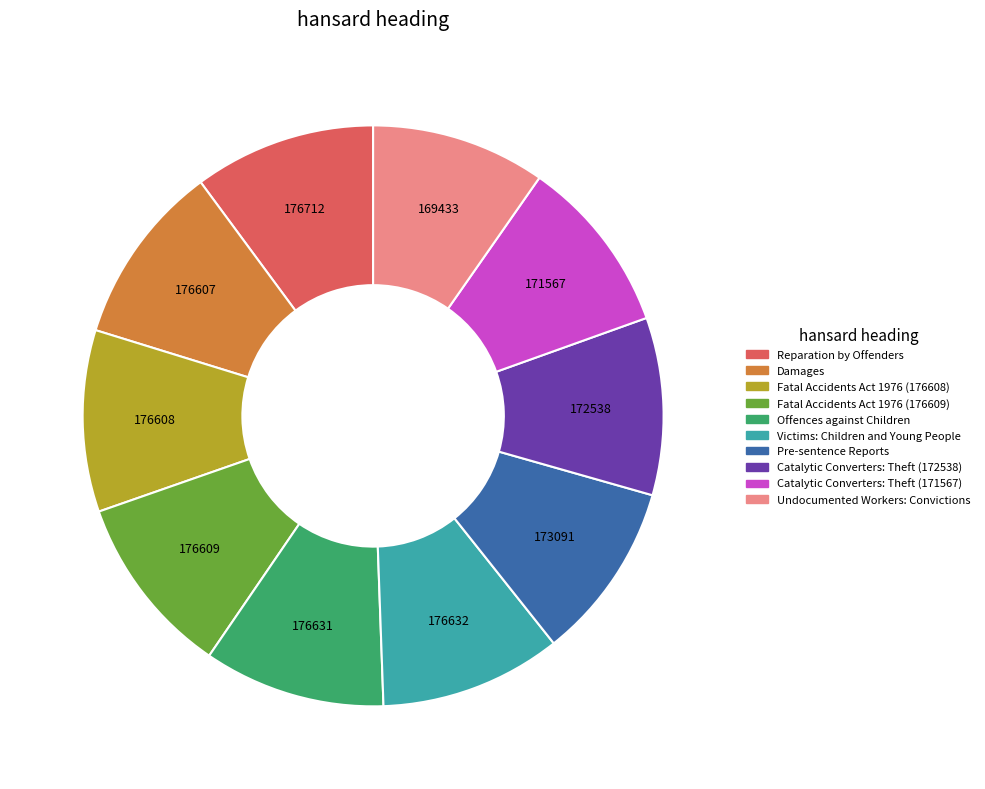

How many slices are in this pie chart?

10